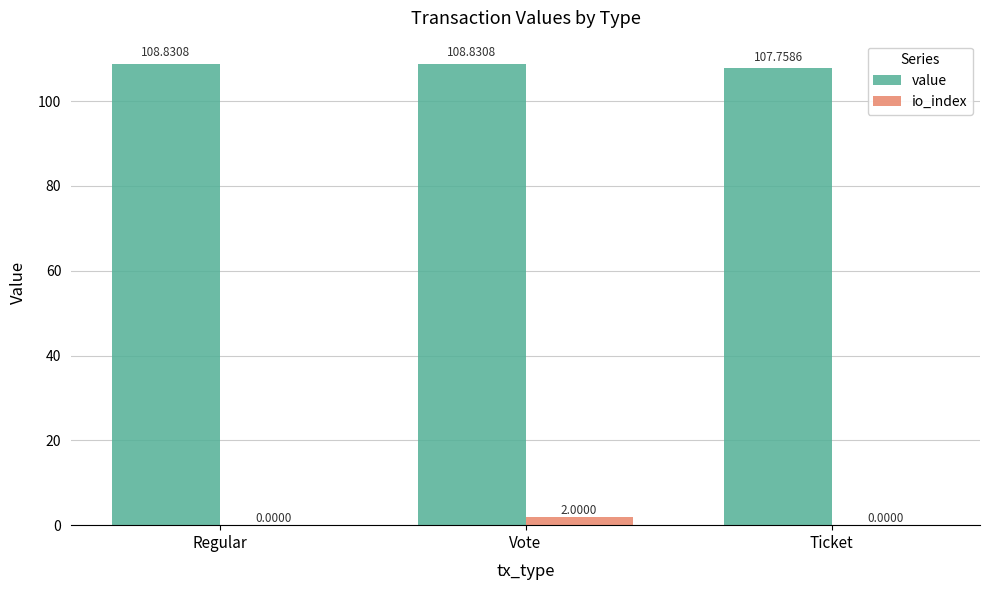

How many groups of bars are there?

3